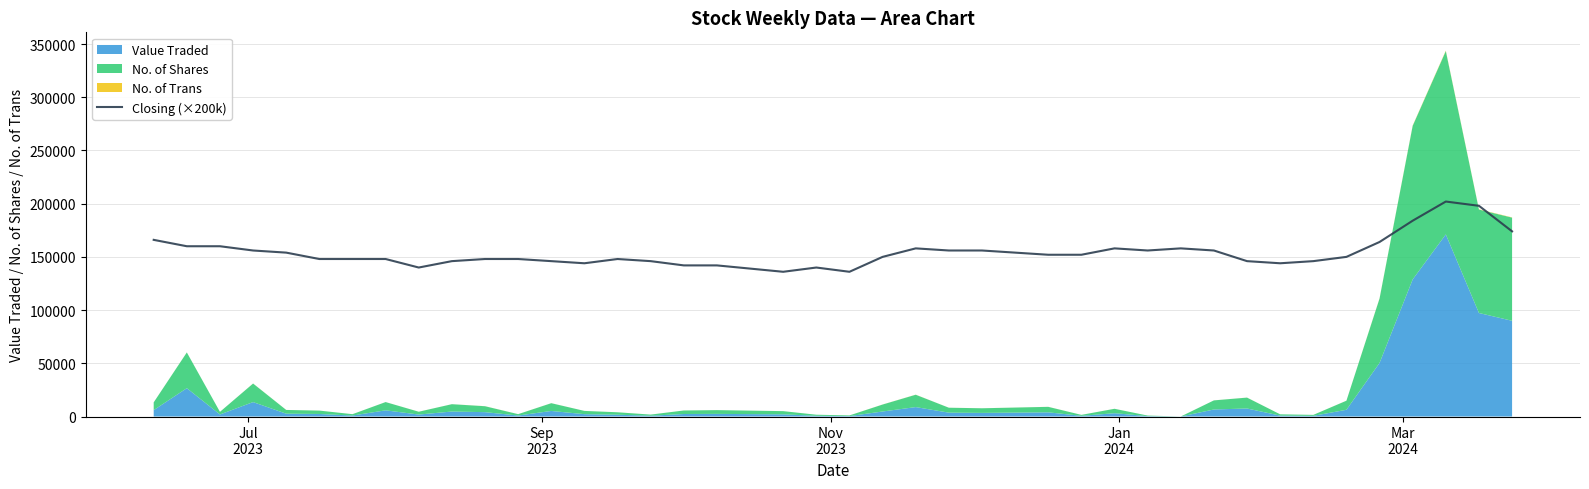

What is the value of the 15th point from the left?

148000